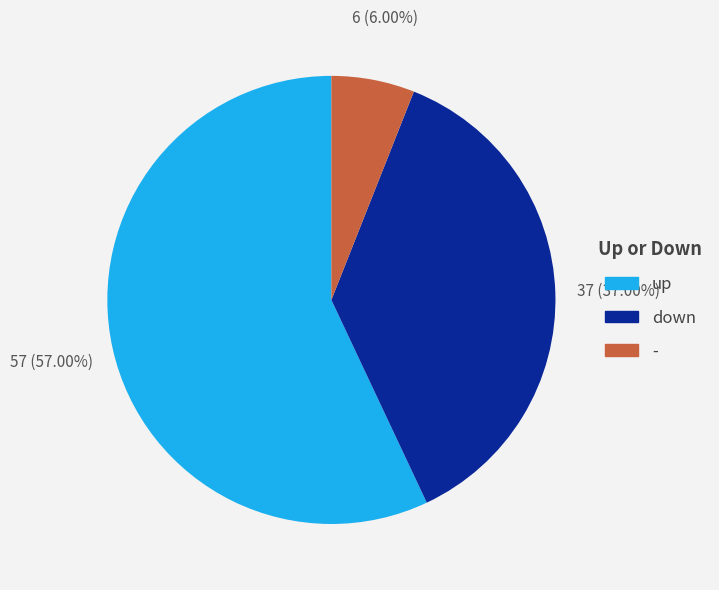

How much of the chart is everything except up?

43.0%